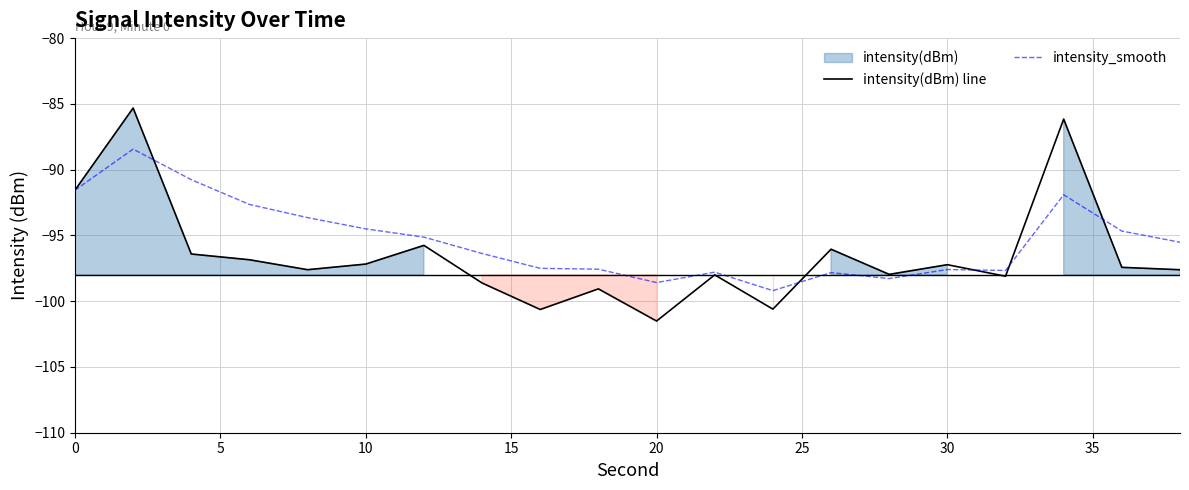

How many data points in intensity(dBm) line are above -97?

7